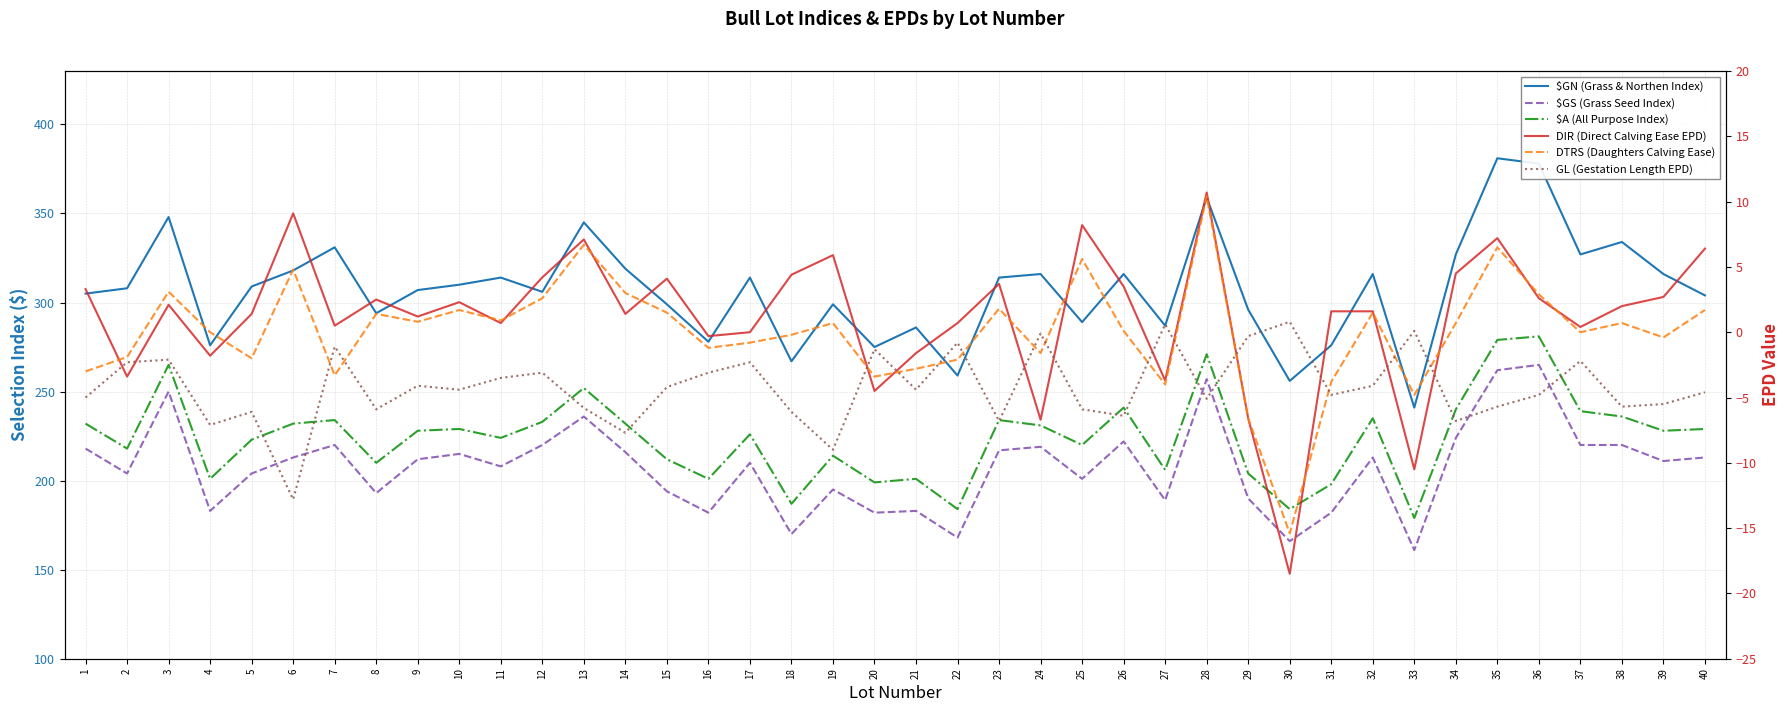

Which series has the largest total across all categories?

$GN (Grass & Northen Index)